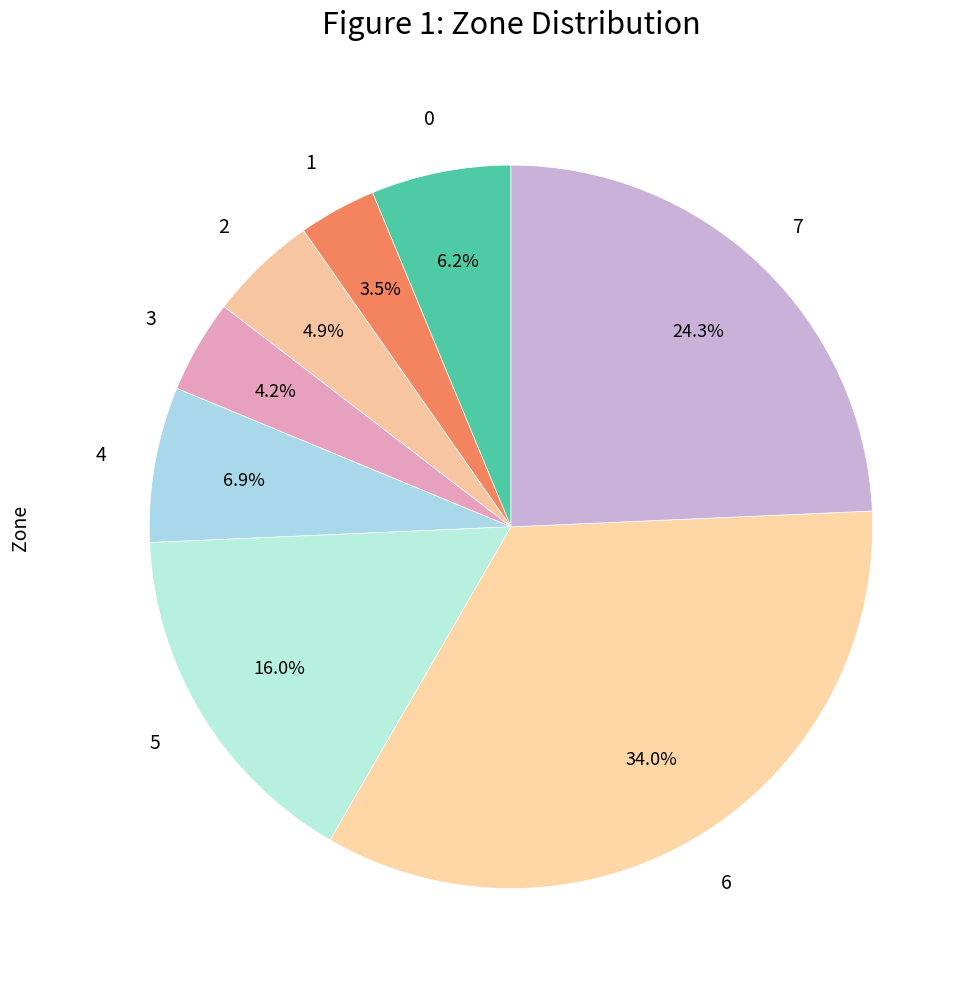

Count the number of slices in the pie.

8